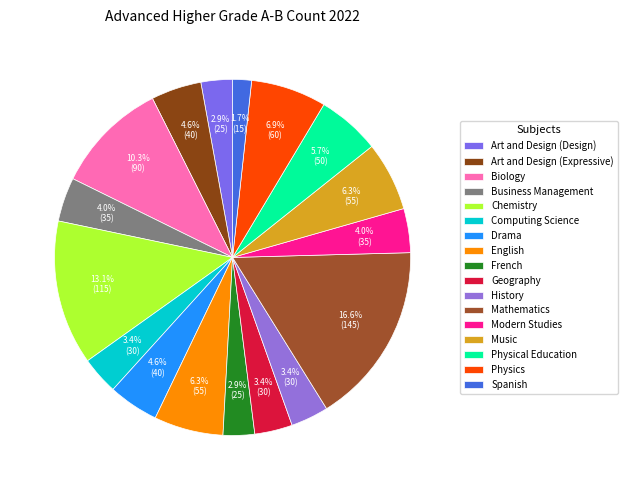

Does Business Management account for over 50% of the chart?

No